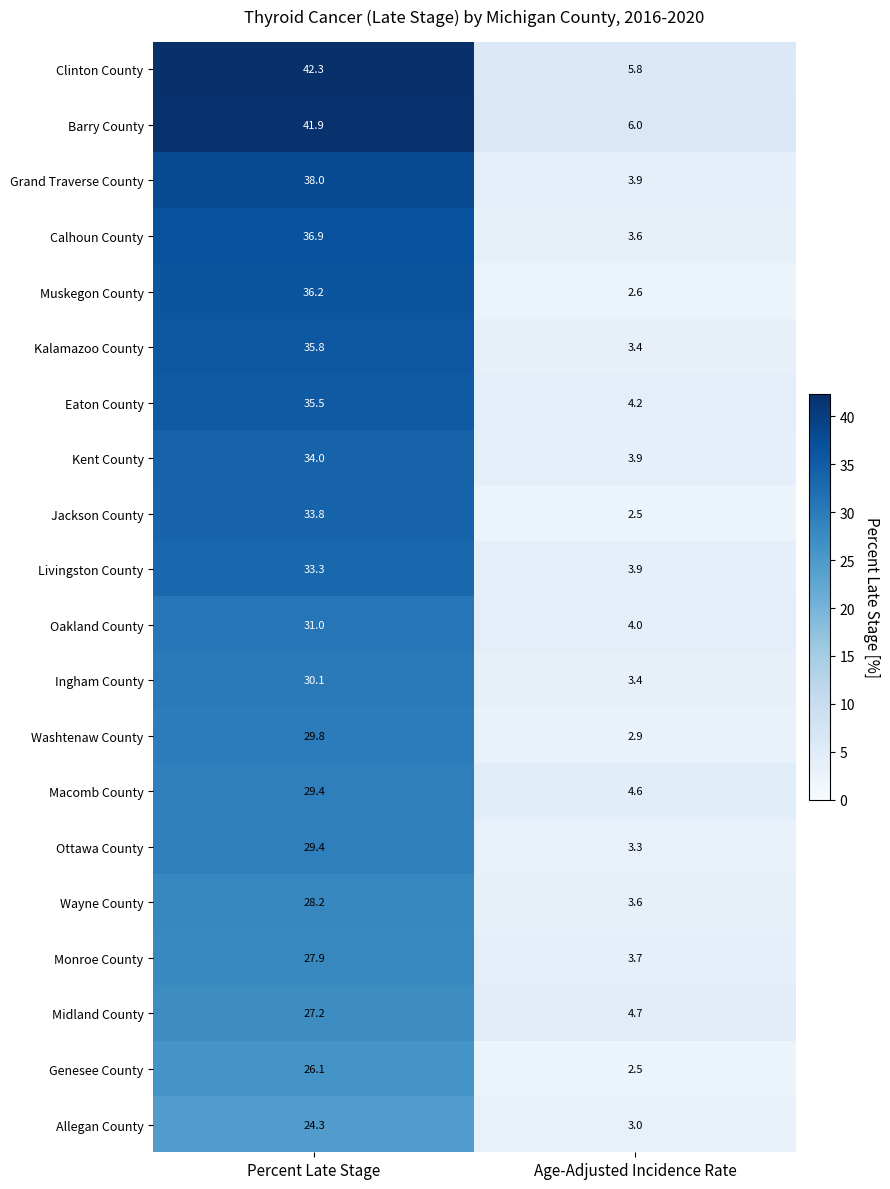

Read the Clinton County value at Percent Late Stage.

42.3